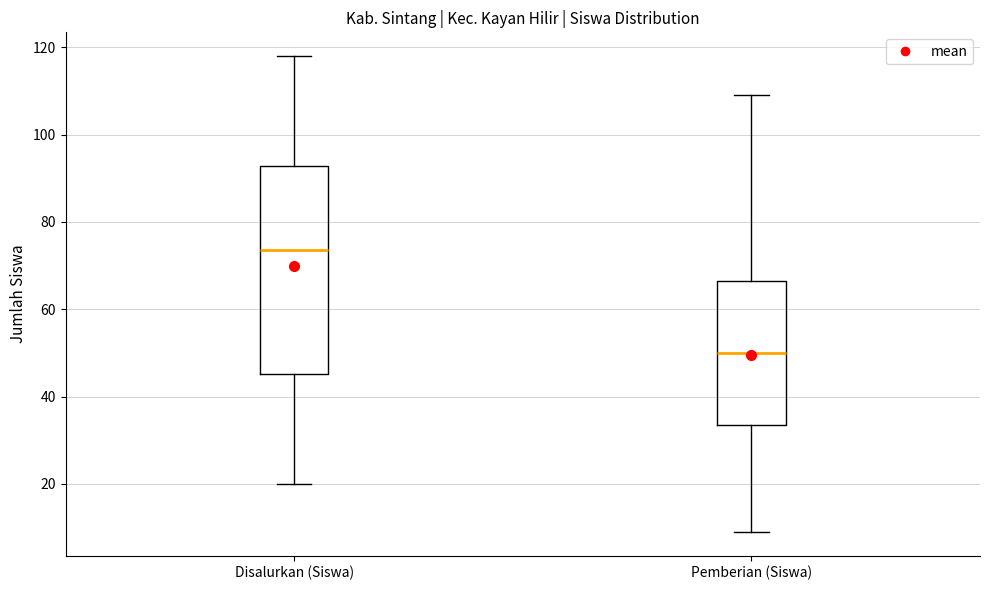

Reading left to right, transcribe this box plot: for each box, give where its median line is, the range the box spans, and where its two whiskers end, as read against the y-axis. The values are not printed on the chart, so give them approximately, as read against the axis.

Disalurkan (Siswa): median 74, box 46 to 92, whiskers 20 to 118
Pemberian (Siswa): median 50, box 34 to 66, whiskers 10 to 110